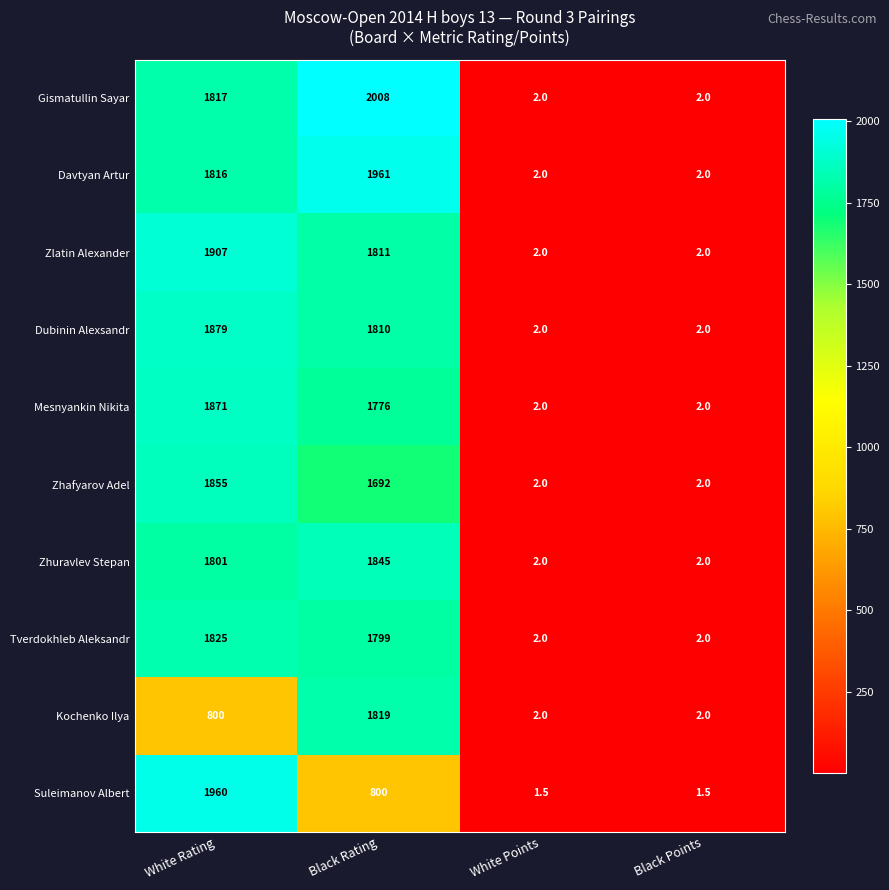

Which series has the largest total across all categories?

Gismatullin Sayar